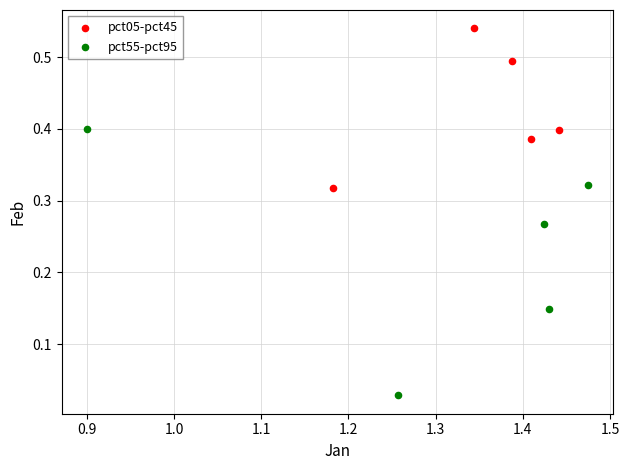

Which series contains the lowest Y value?

pct55-pct95